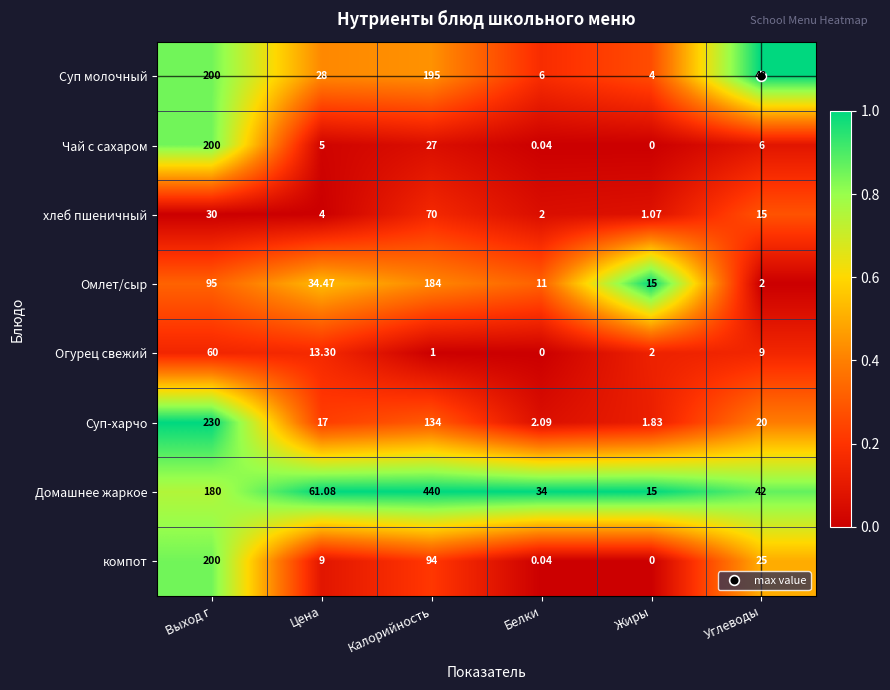

Which label corresponds to the largest value in the chart?

Калорийность